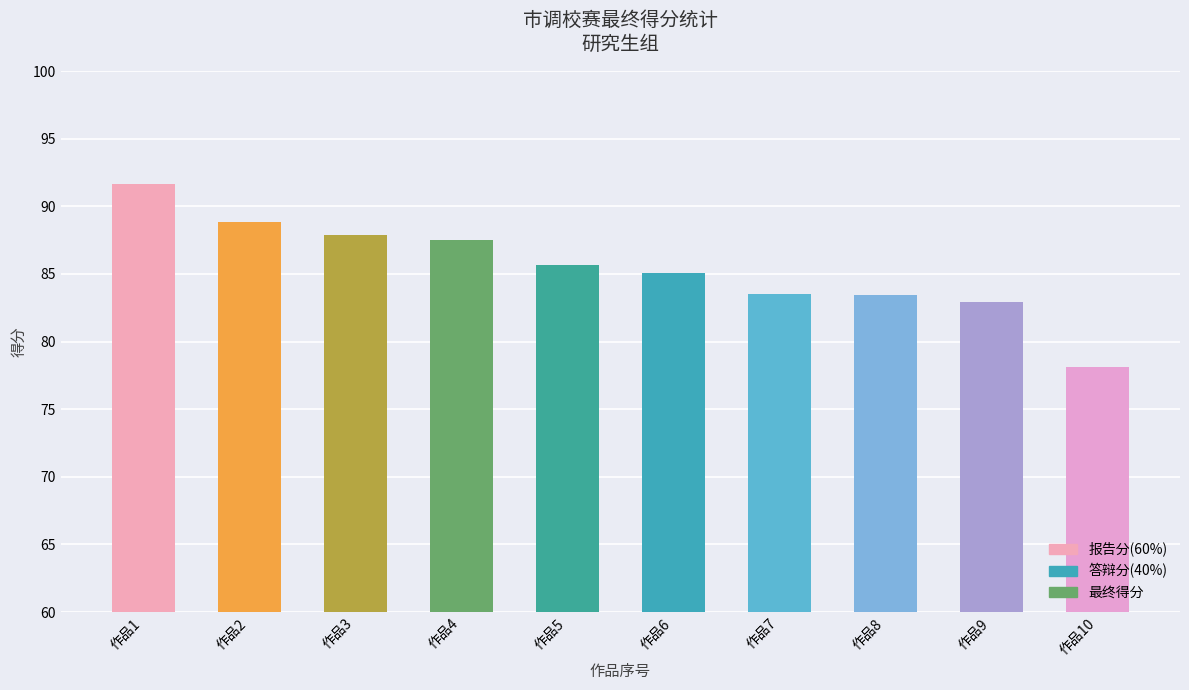

What is the value of the 9th bar from the left?

82.9